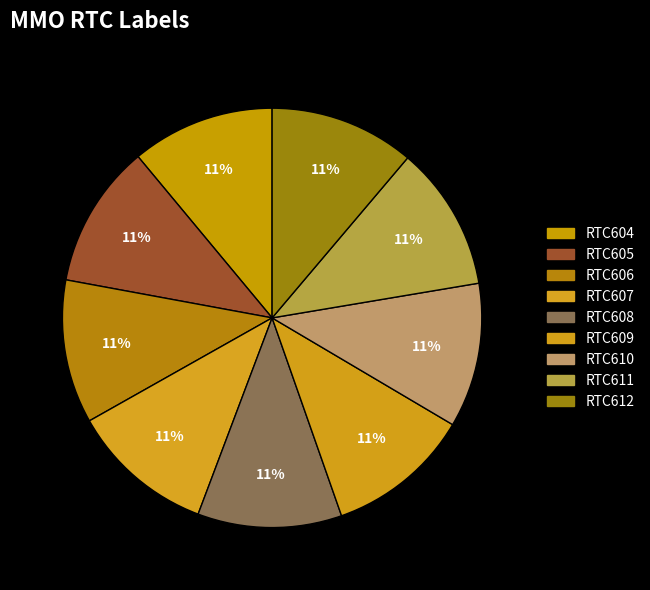

How much of the chart is everything except RTC606?

88.9%